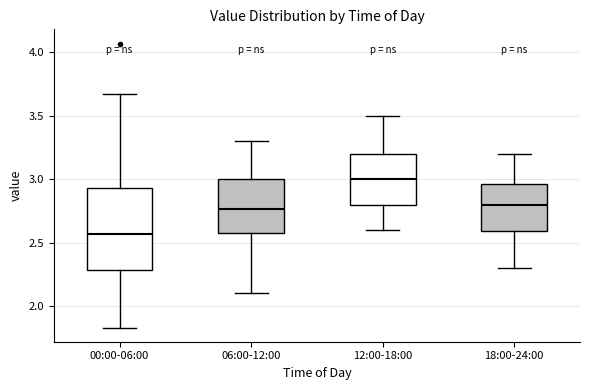

Which box's median line is the lowest?

00:00-06:00